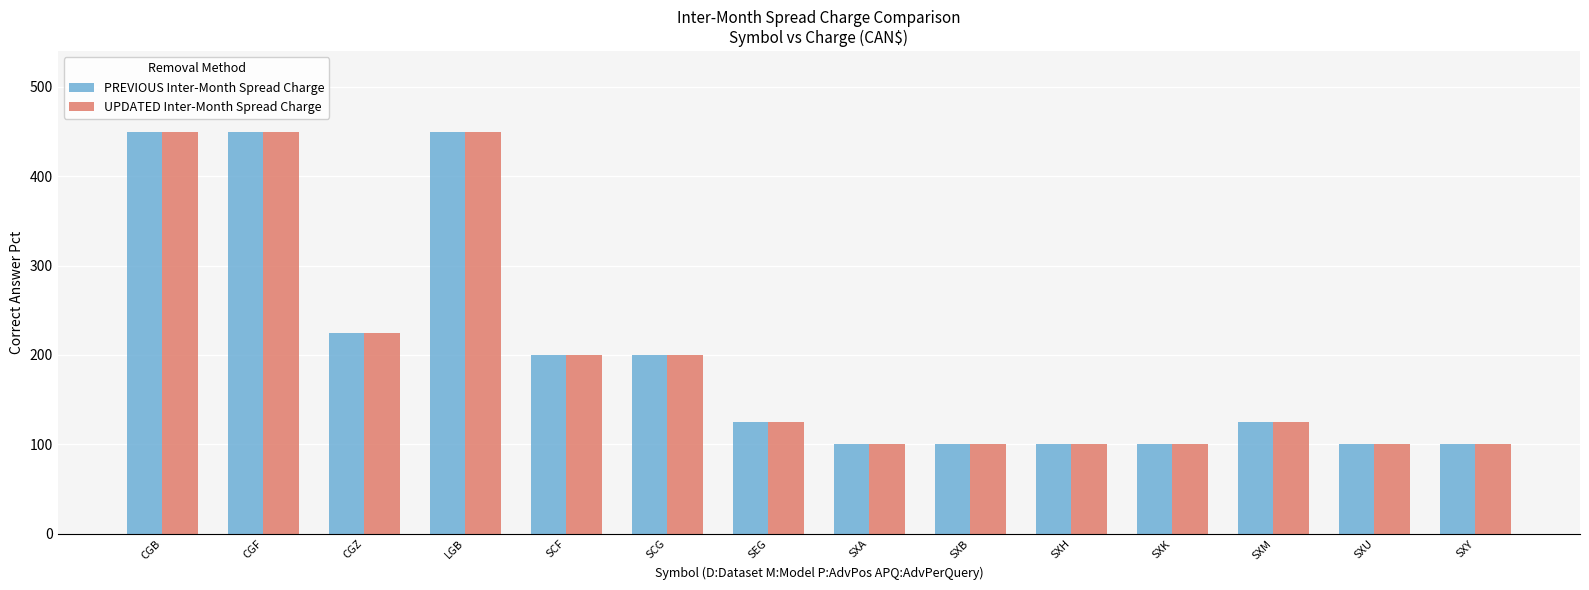

Is it true that PREVIOUS Inter-Month Spread Charge equals 200 at SCF?

True